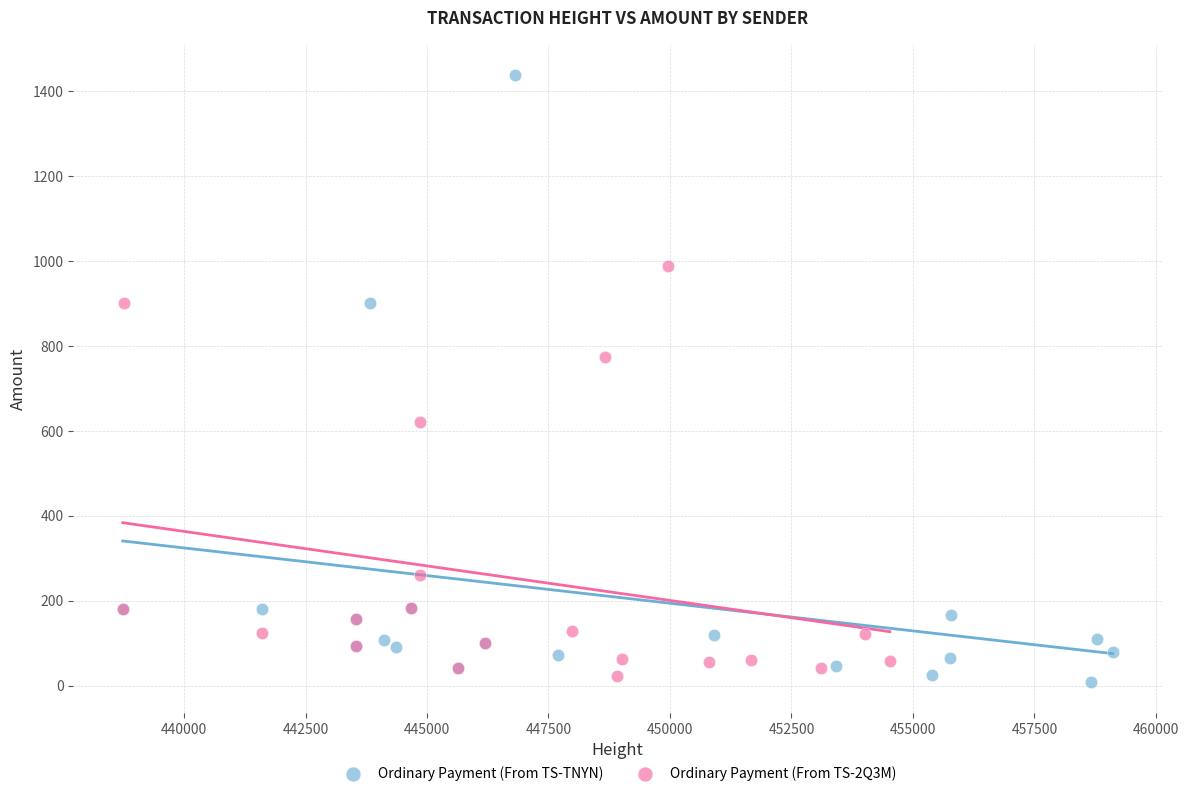

Which series has the largest Y range (max minus min)?

Ordinary Payment (From TS-TNYN)